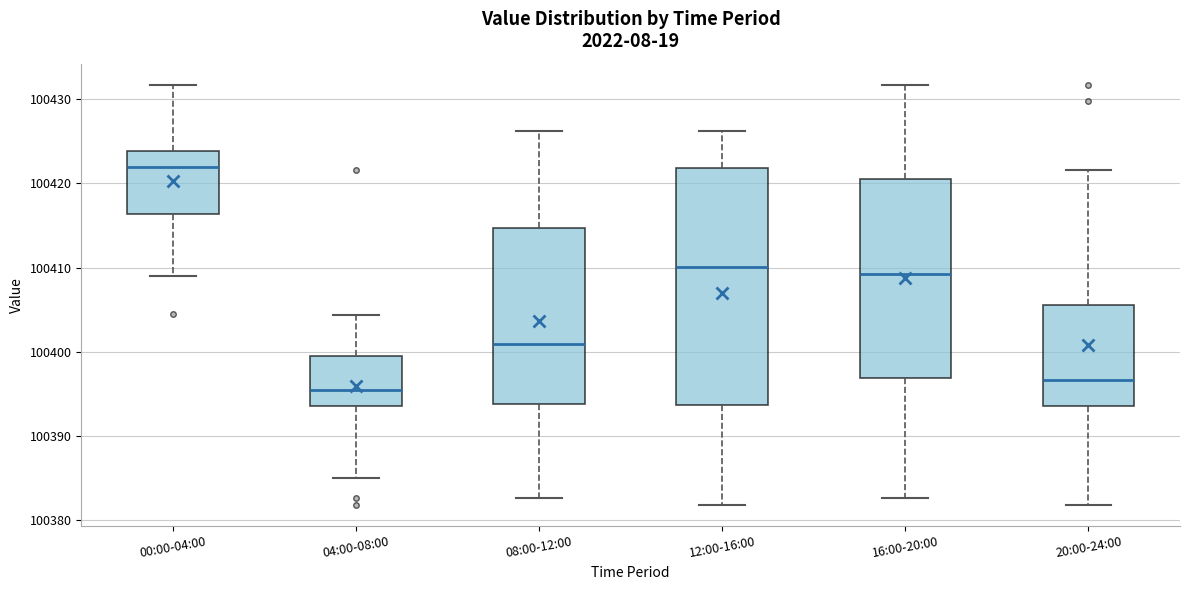

Which box has the lowest median line?

04:00-08:00